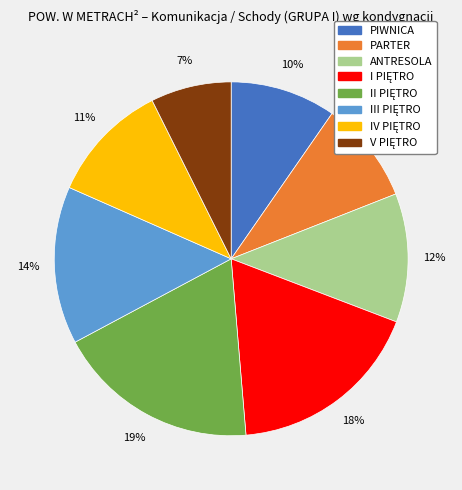

To the nearest percent, what is the average slice percentage?

12%